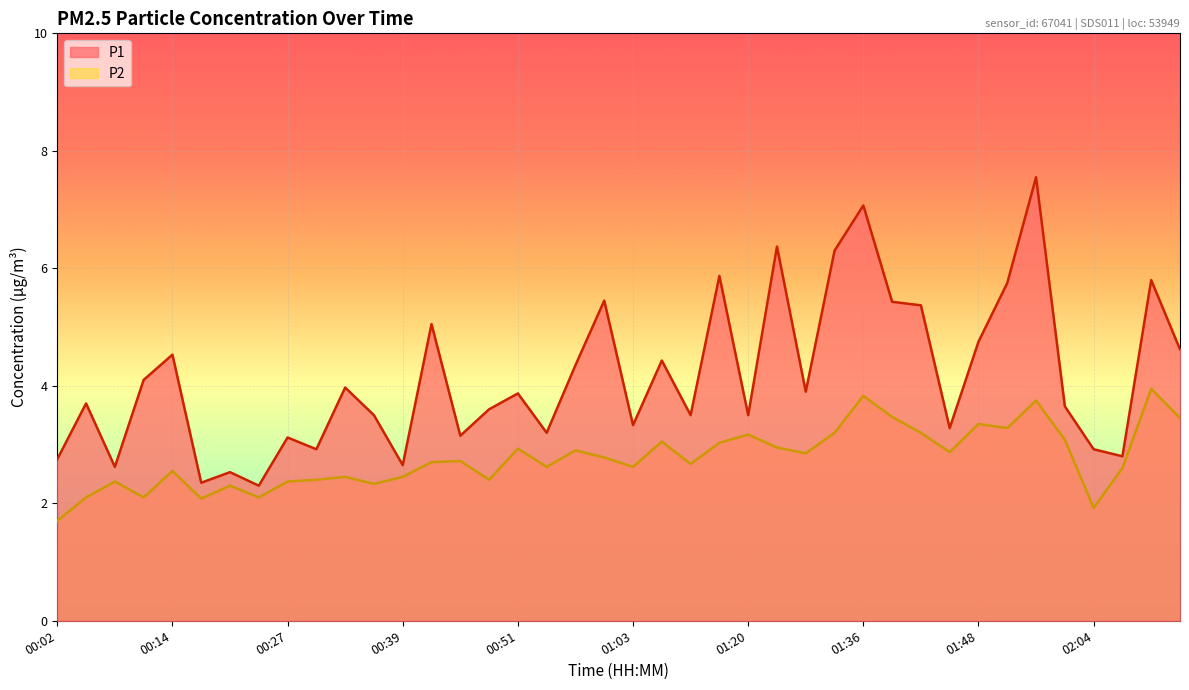

True or false: P2 and P1 cross at least once.

False